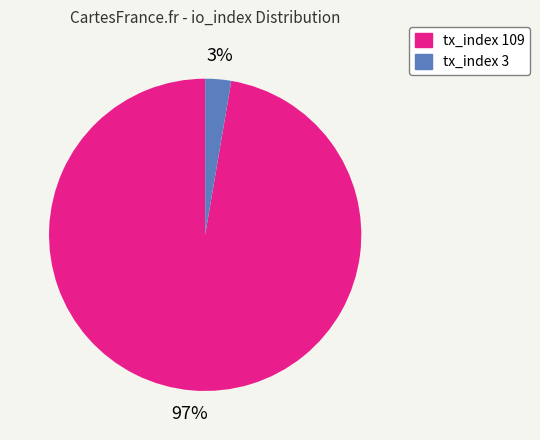

Rank the categories by value from lowest to highest.

tx_index 3, tx_index 109